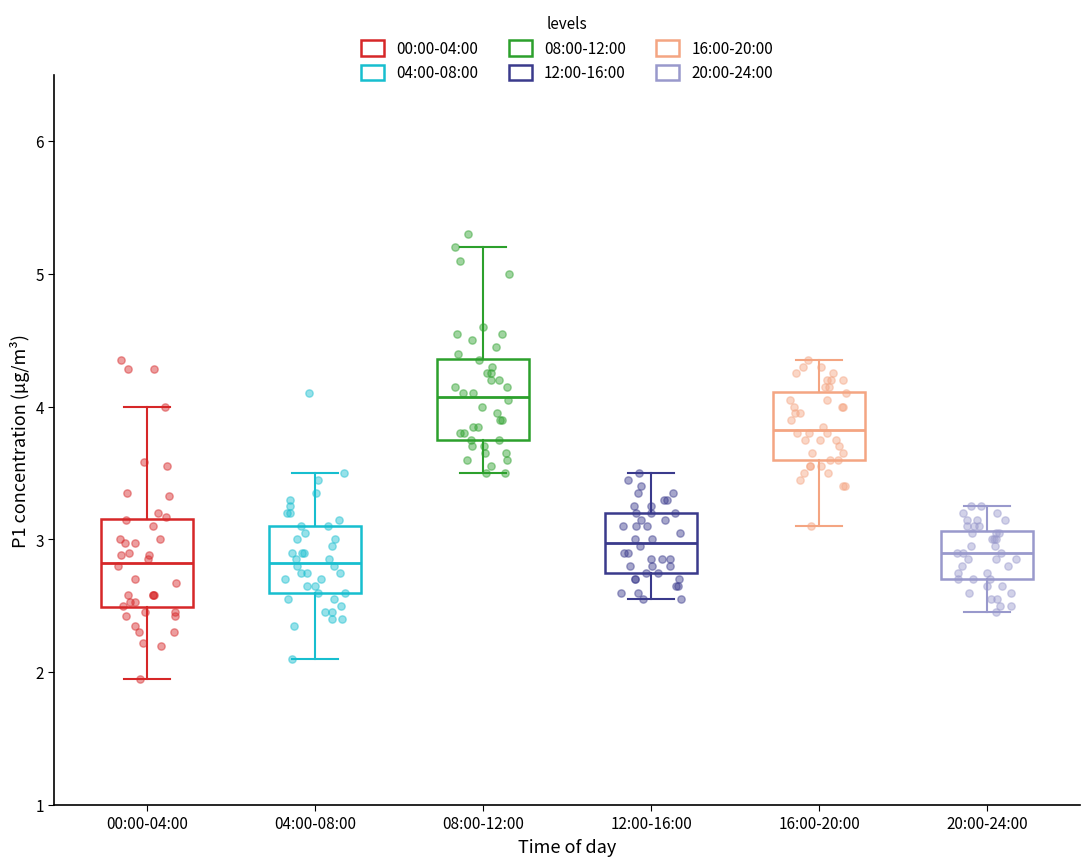

Which box has the highest median line?

08:00-12:00